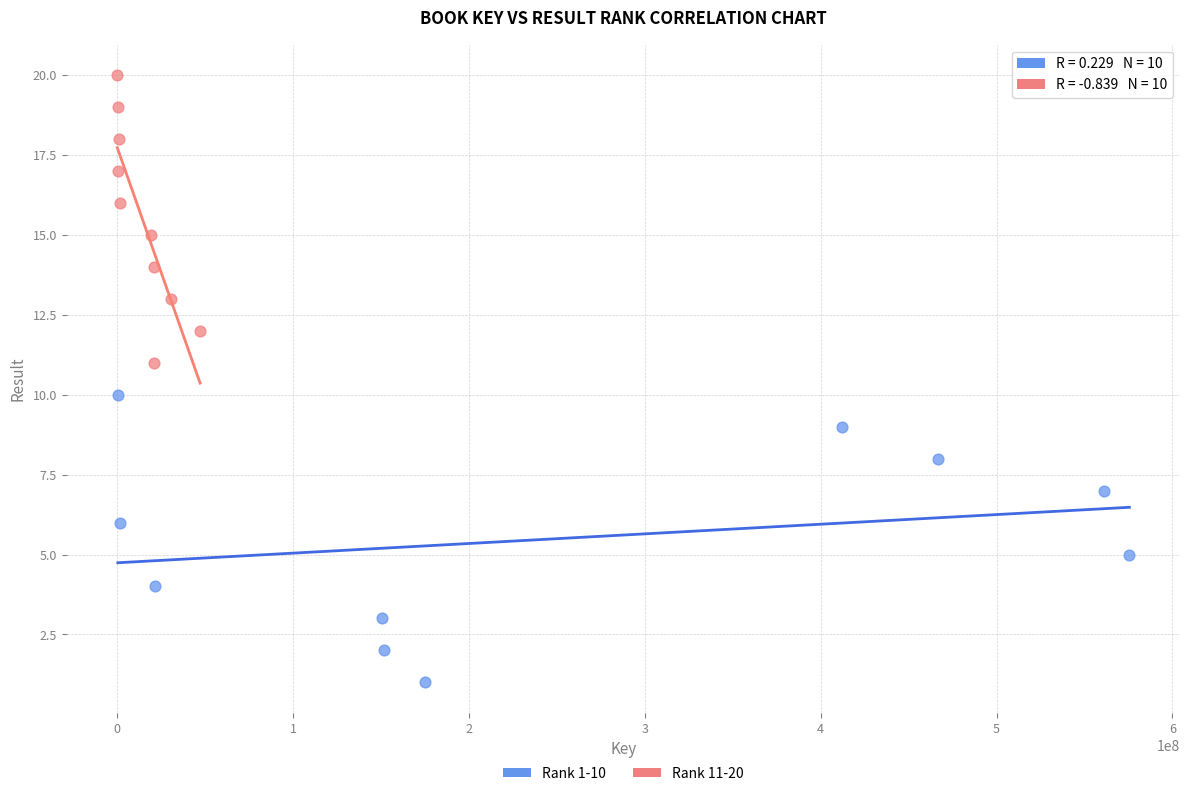

What are all the series names shown in the legend?

Rank 1-10, Rank 11-20